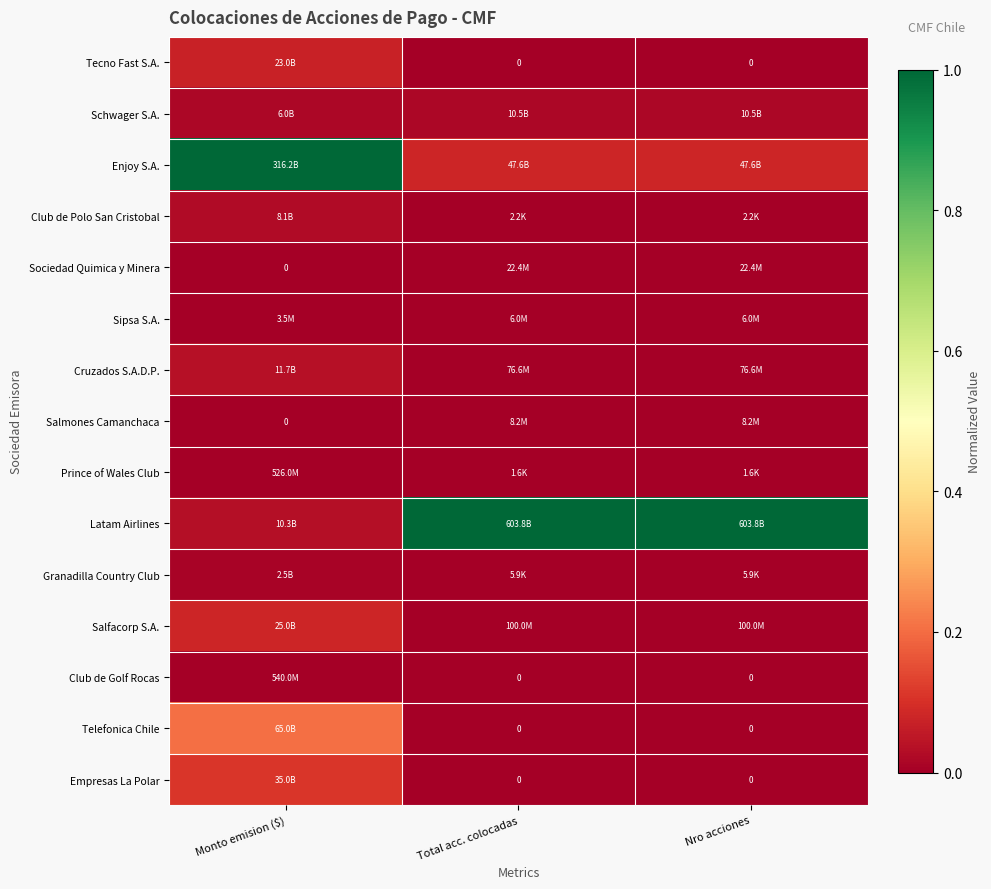

At how many categories does at least one series exceed 0?

3